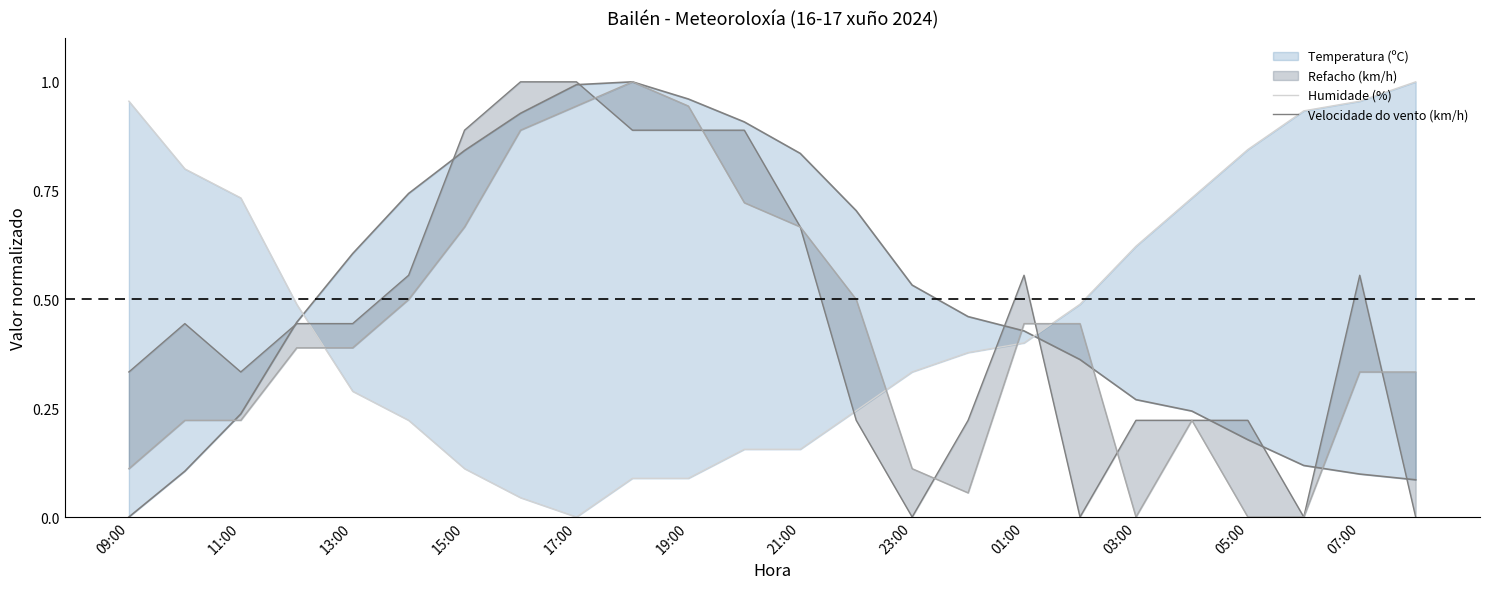

Rank the series by their maximum value, from lowest to highest.

Temperatura (ºC), Humidade (%), Velocidade do vento (km/h), Refacho (km/h)